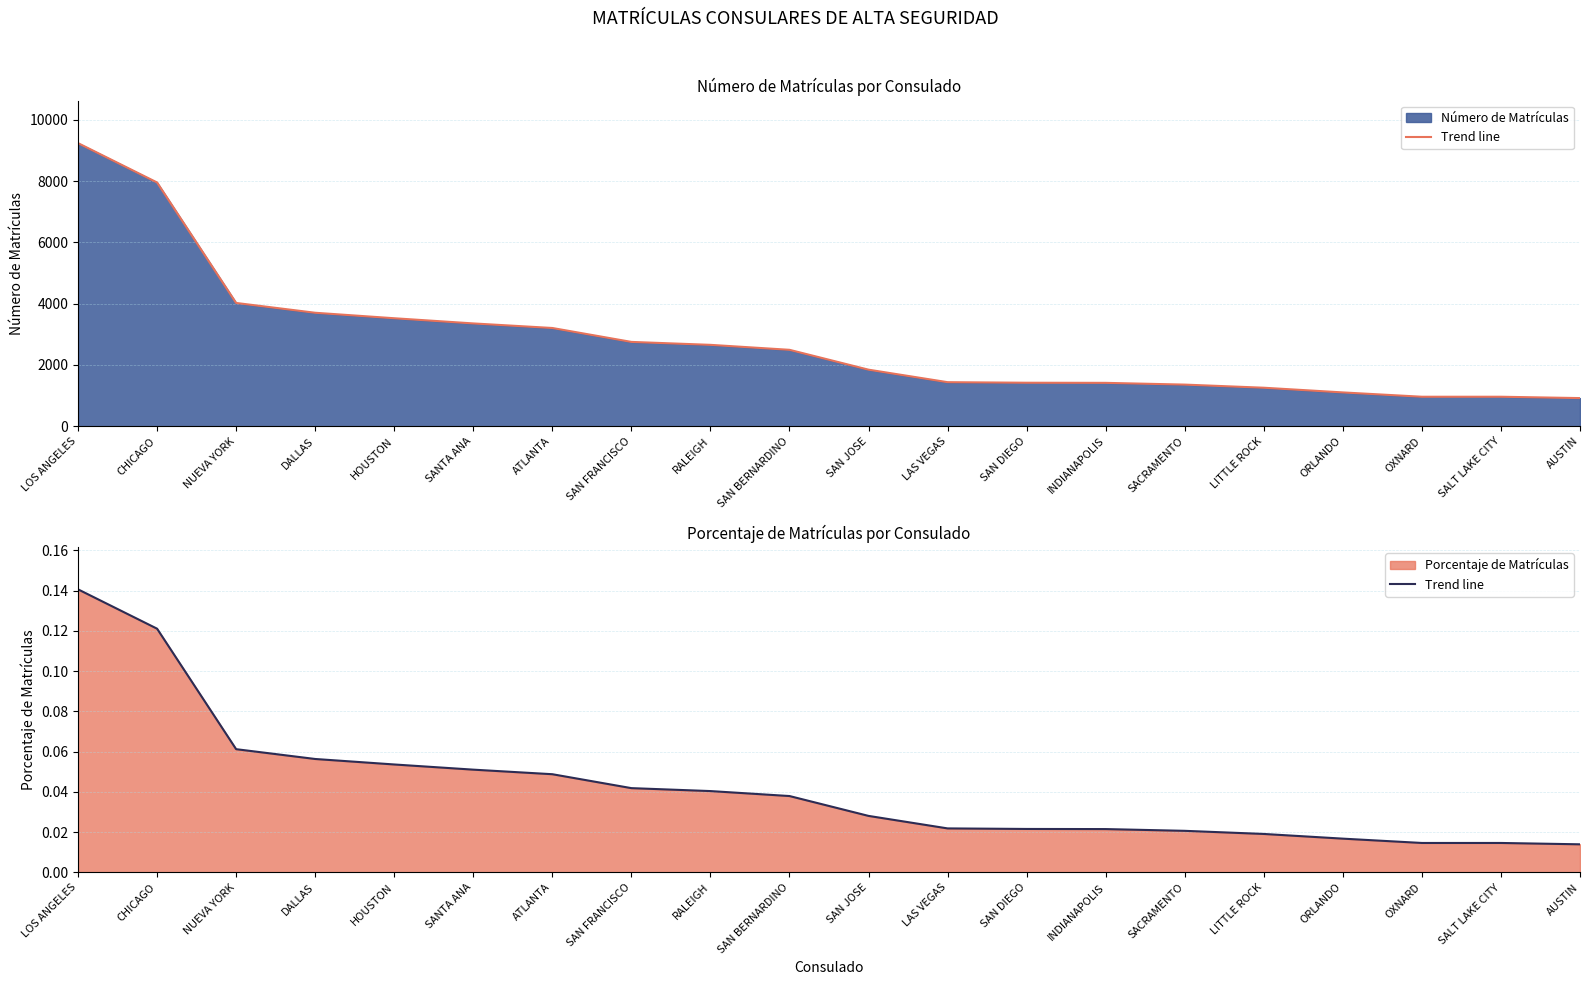

Reading left to right, transcribe all the data shown in this chart.

0.1	0.1	0.1	0.1	0.1	0.1	0.0	0.0	0.0	0.0	0.0	0.0	0.0	0.0	0.0	0.0	0.0	0.0	0.0	0.0